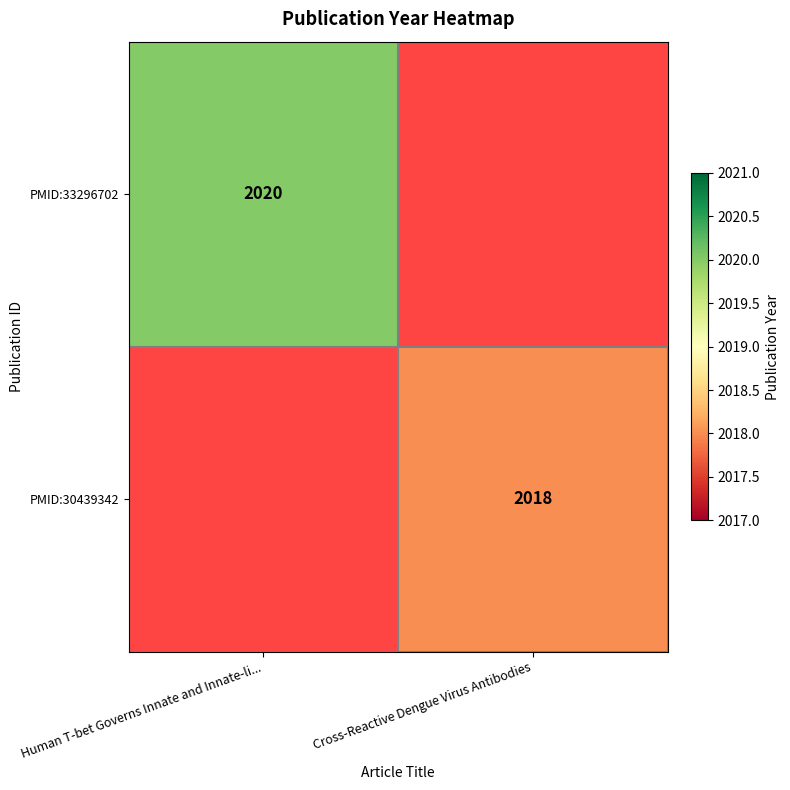

The PMID:30439342 series shows 3296 at Cross-Reactive Dengue Virus Antibodies. True or false?

False